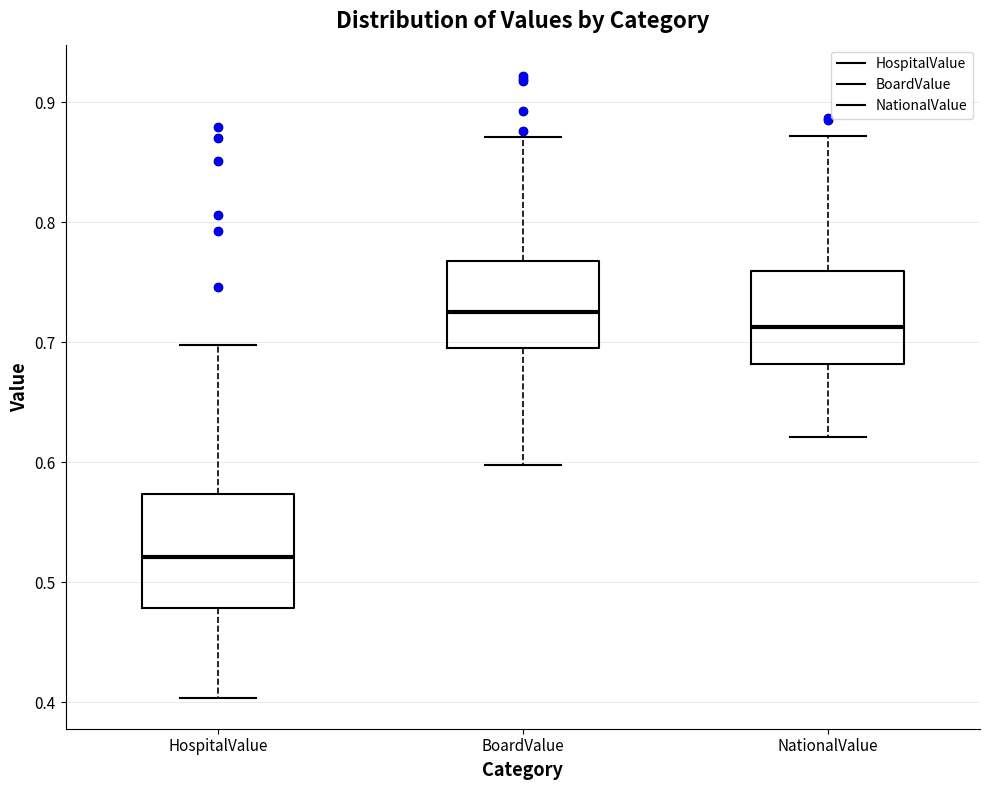

Comparing the boxes themselves (not the whiskers), which one is the tallest?

HospitalValue